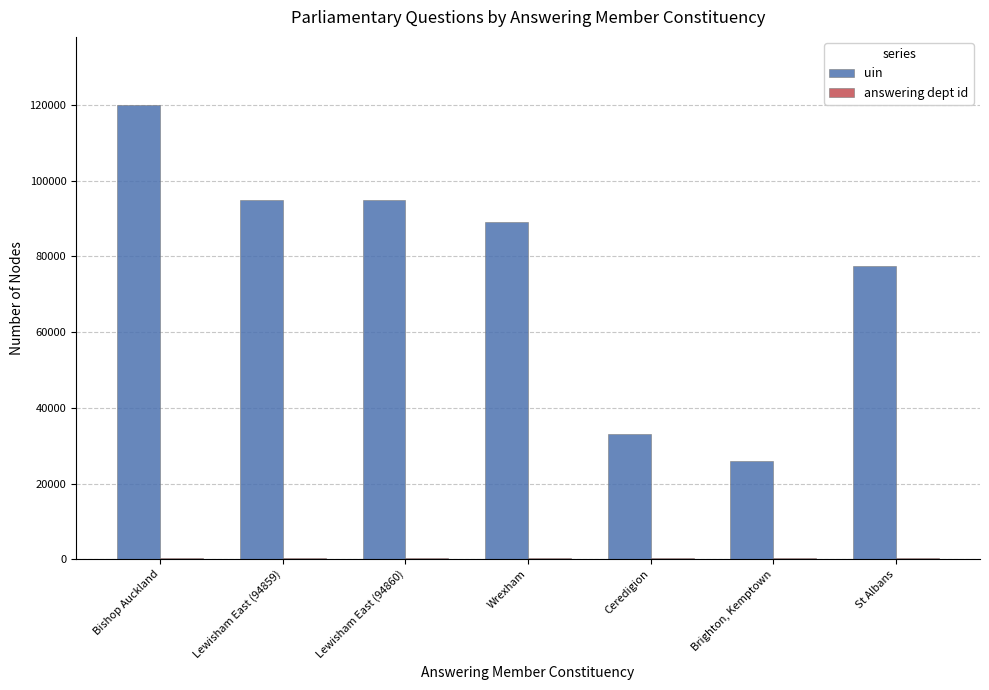

Is it true that uin equals 27580 at St Albans?

False